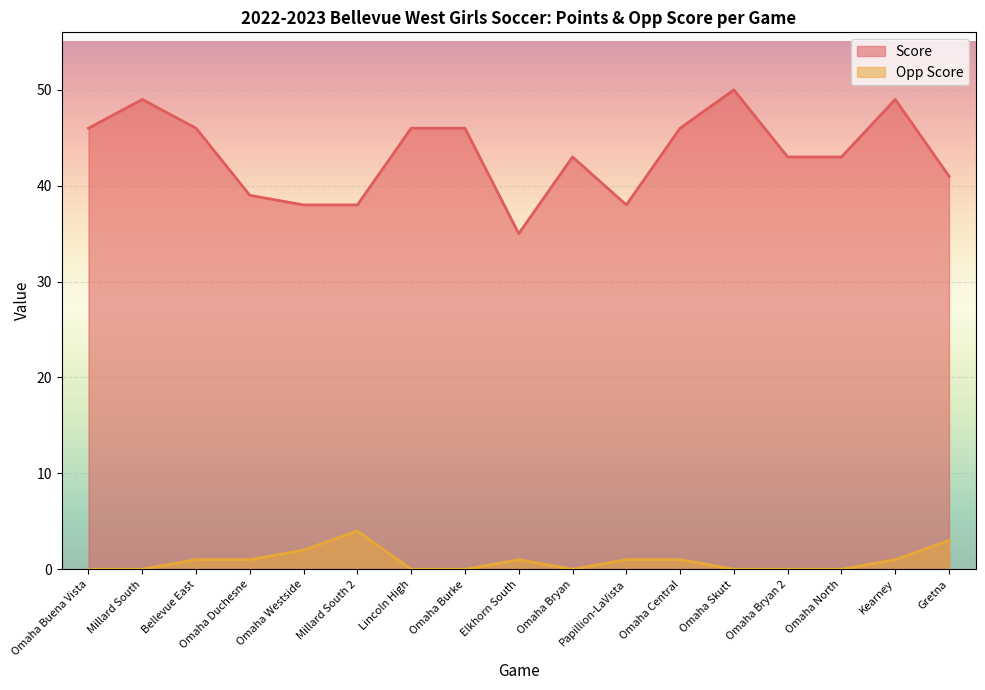

At how many categories does at least one series exceed 0?

17